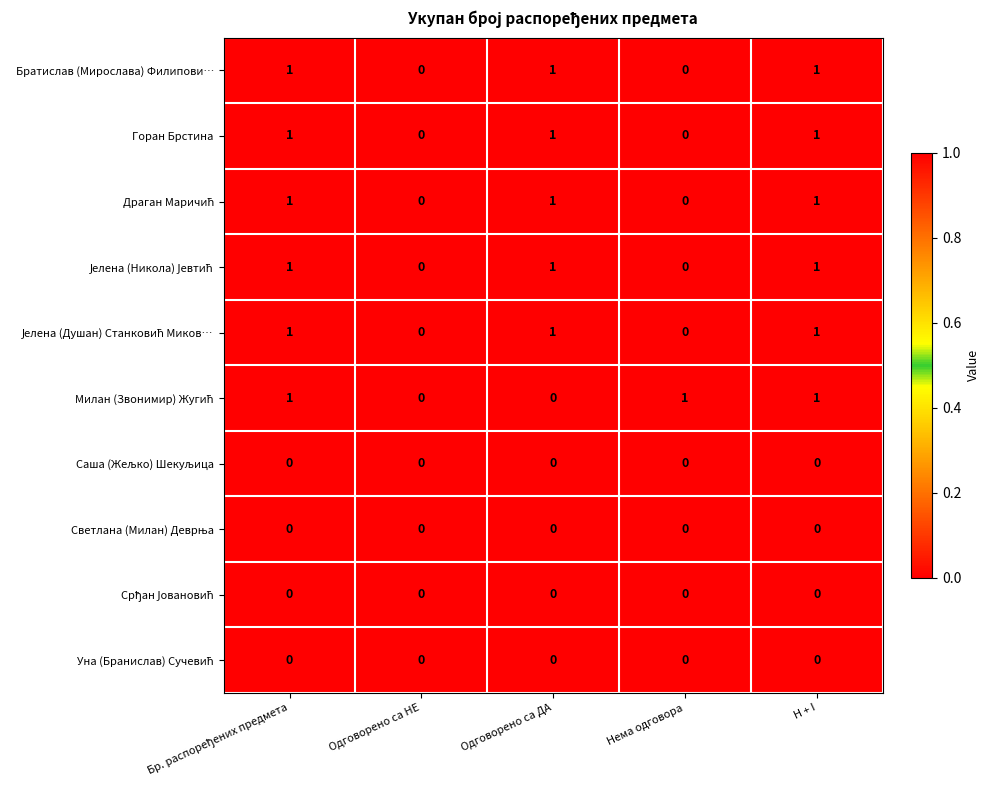

What is the total value across all series at H + I?

6